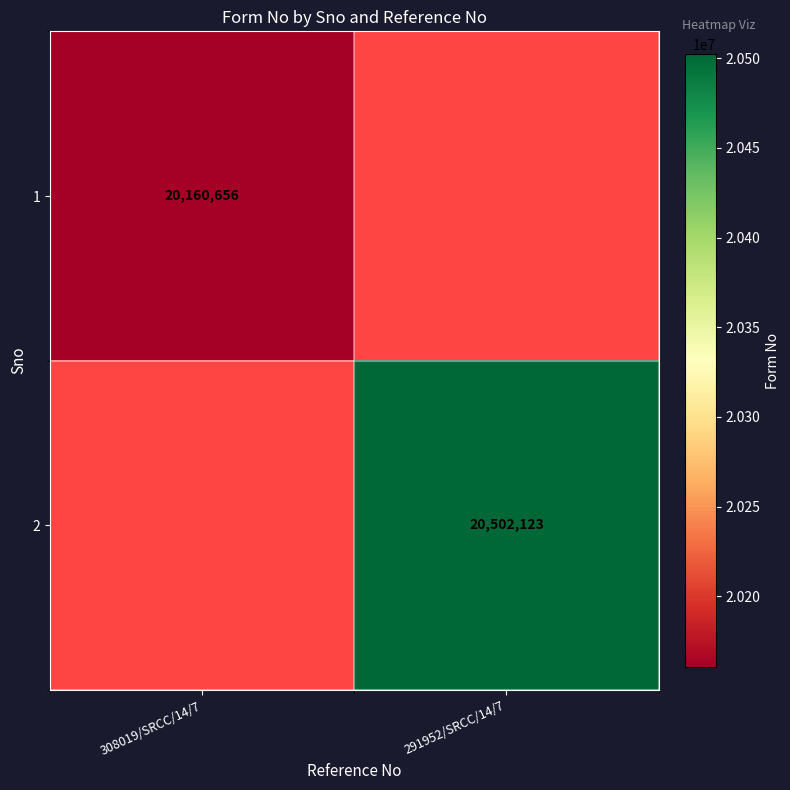

Count the number of categories in the chart.

2